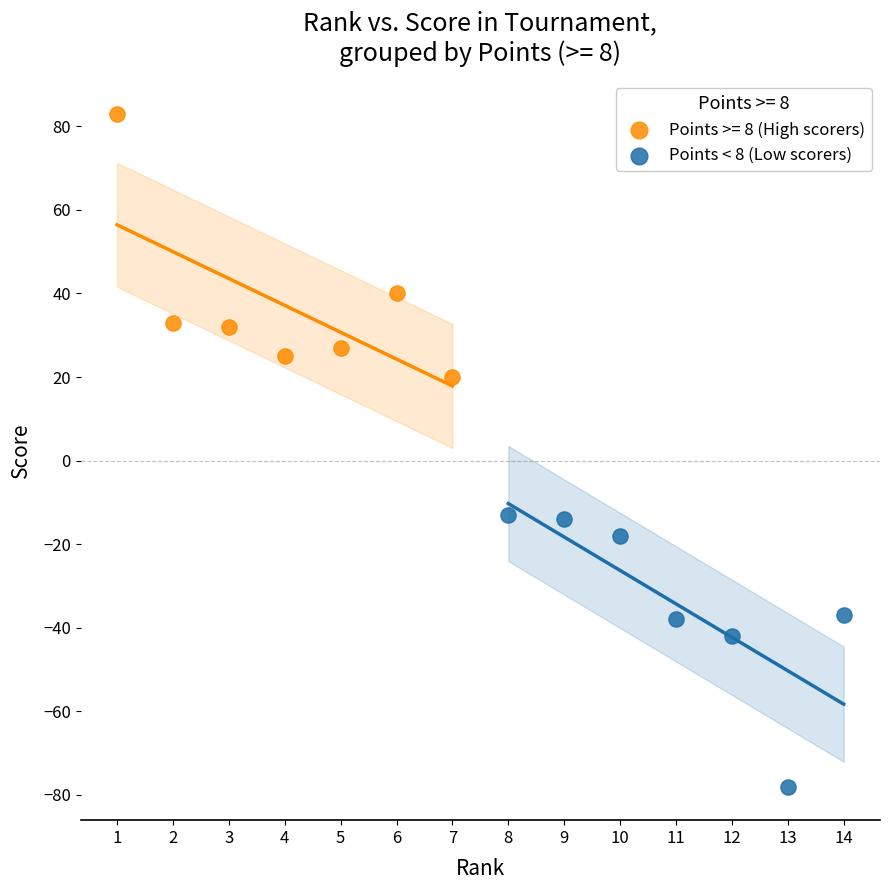

Which series reaches the minimum Y coordinate?

Points < 8 (Low scorers)